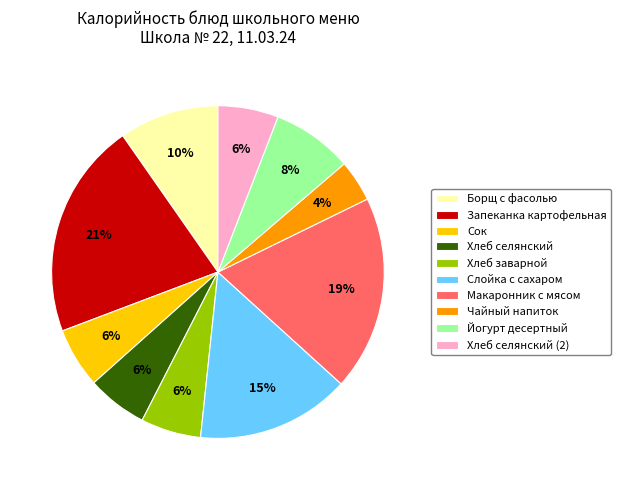

How many segments does this pie chart have?

10